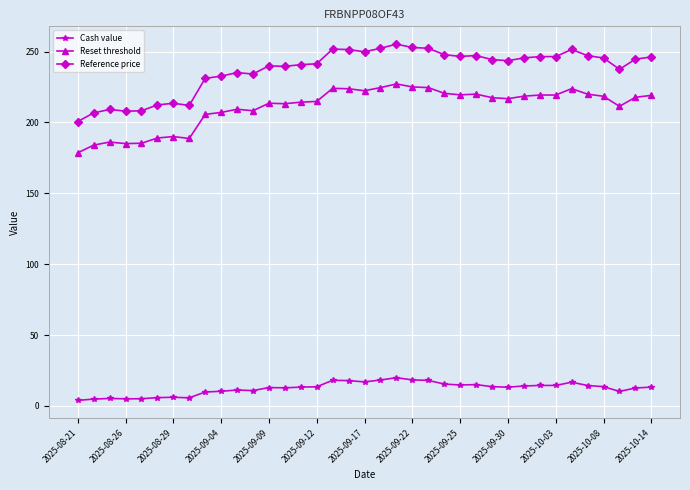

What is the lowest value of the Reference price series?

200.6